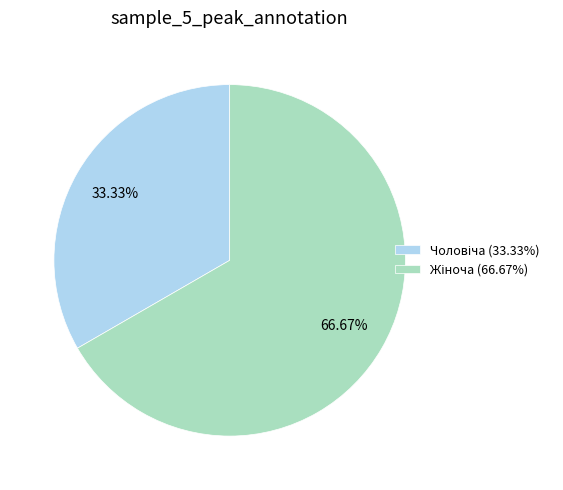

Is there any slice that represents more than half of the pie?

Yes